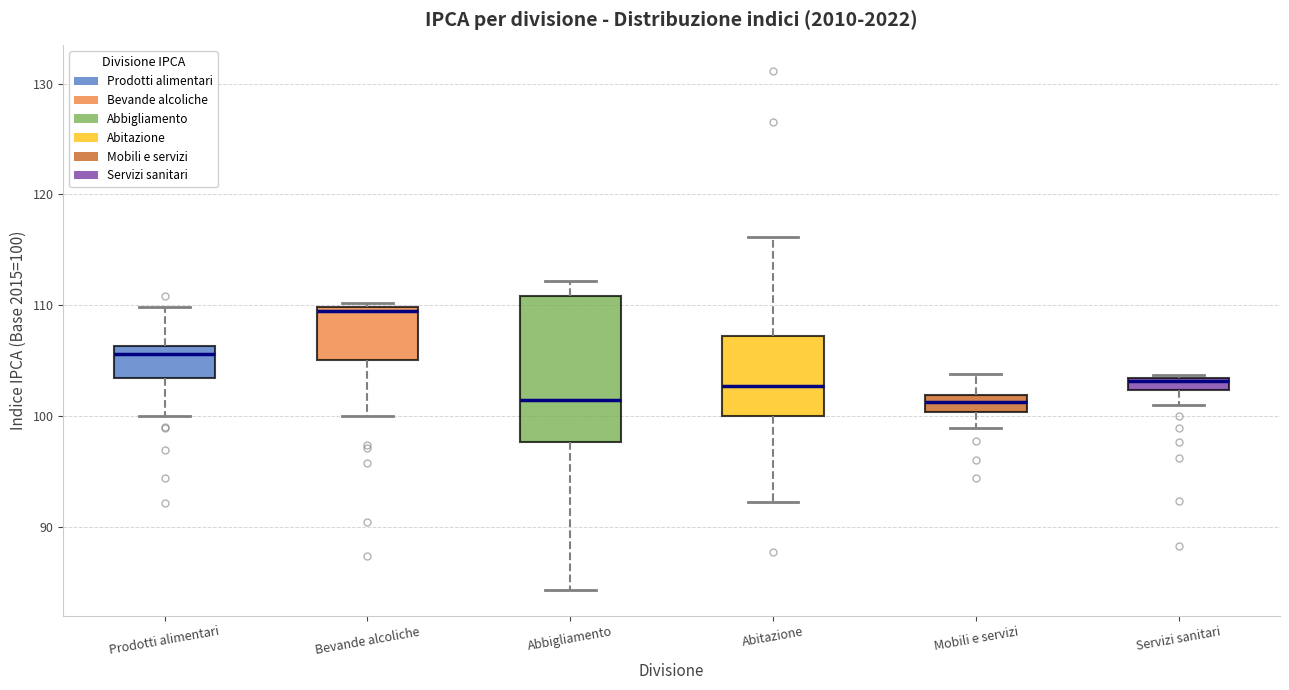

Comparing the boxes themselves (not the whiskers), which one is the tallest?

Abbigliamento